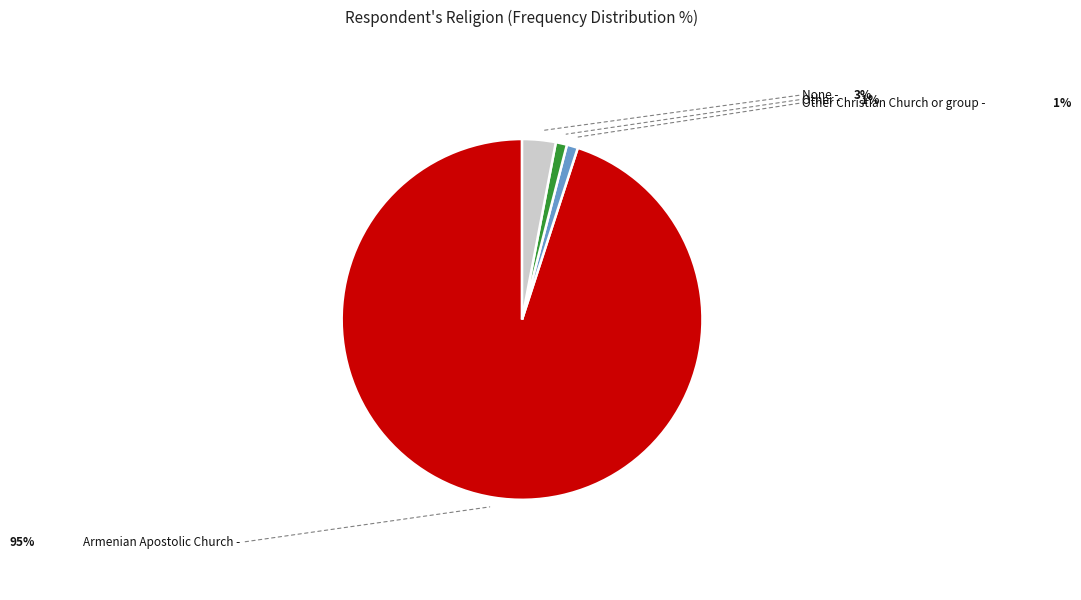

How many segments does this pie chart have?

4